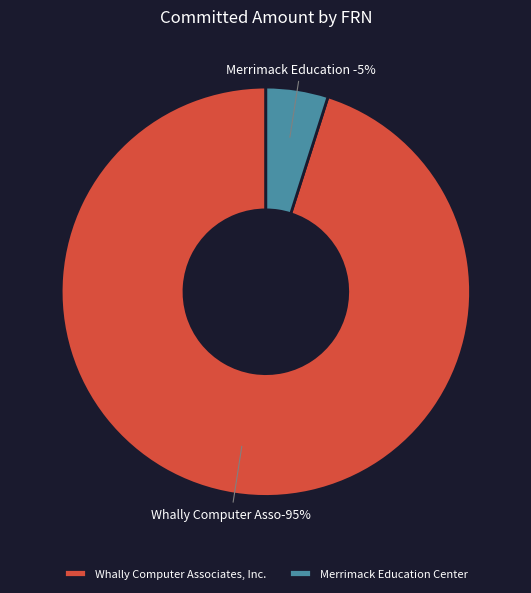

The 1699083190 slice represents 20% of the pie. True or false?

False